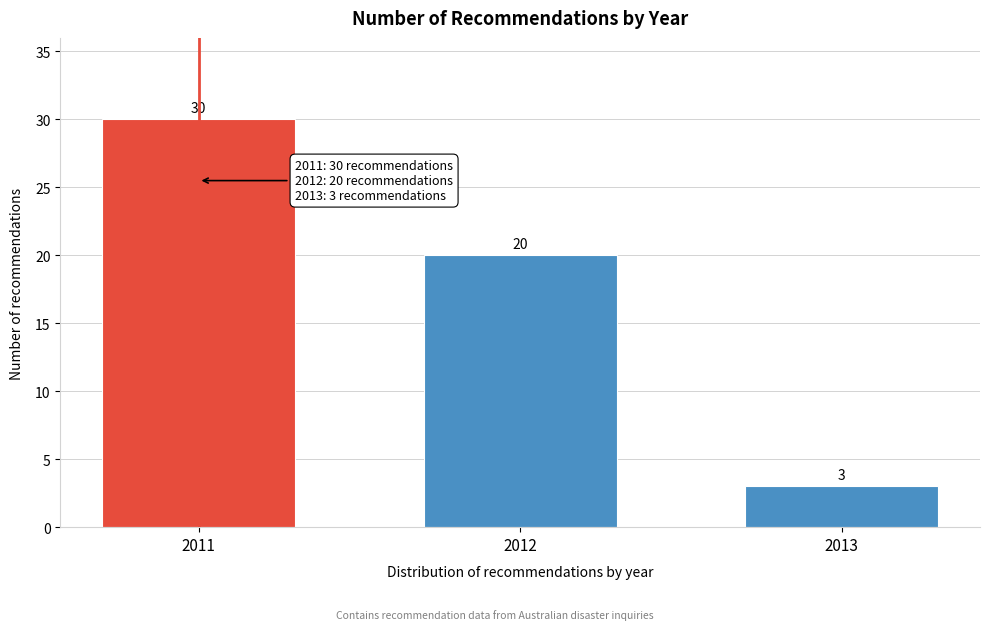

Reading right to left, list all the values displayed in this chart.

3	20	30